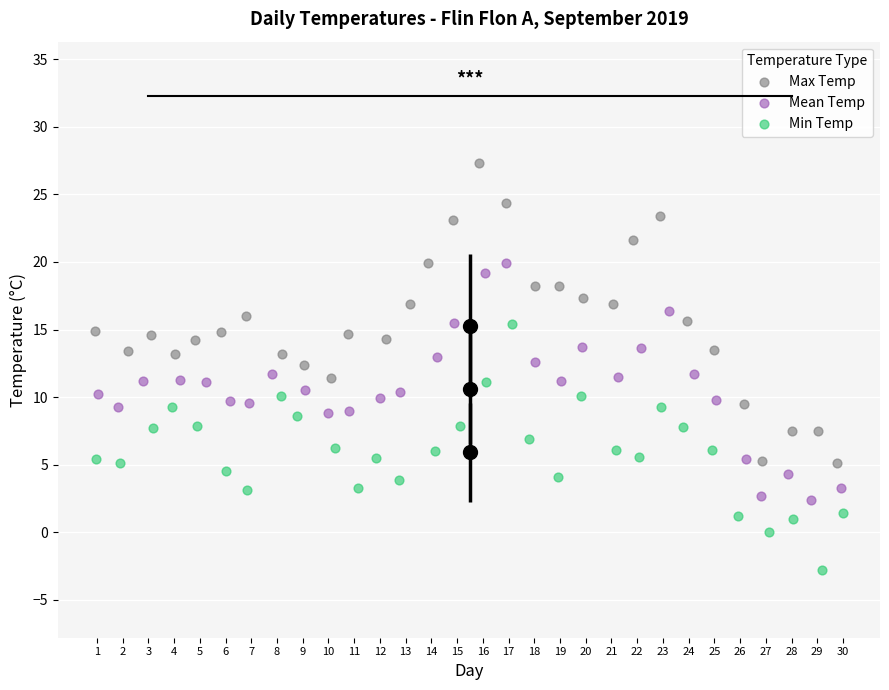

Which series has the widest spread of Y values?

Max Temp